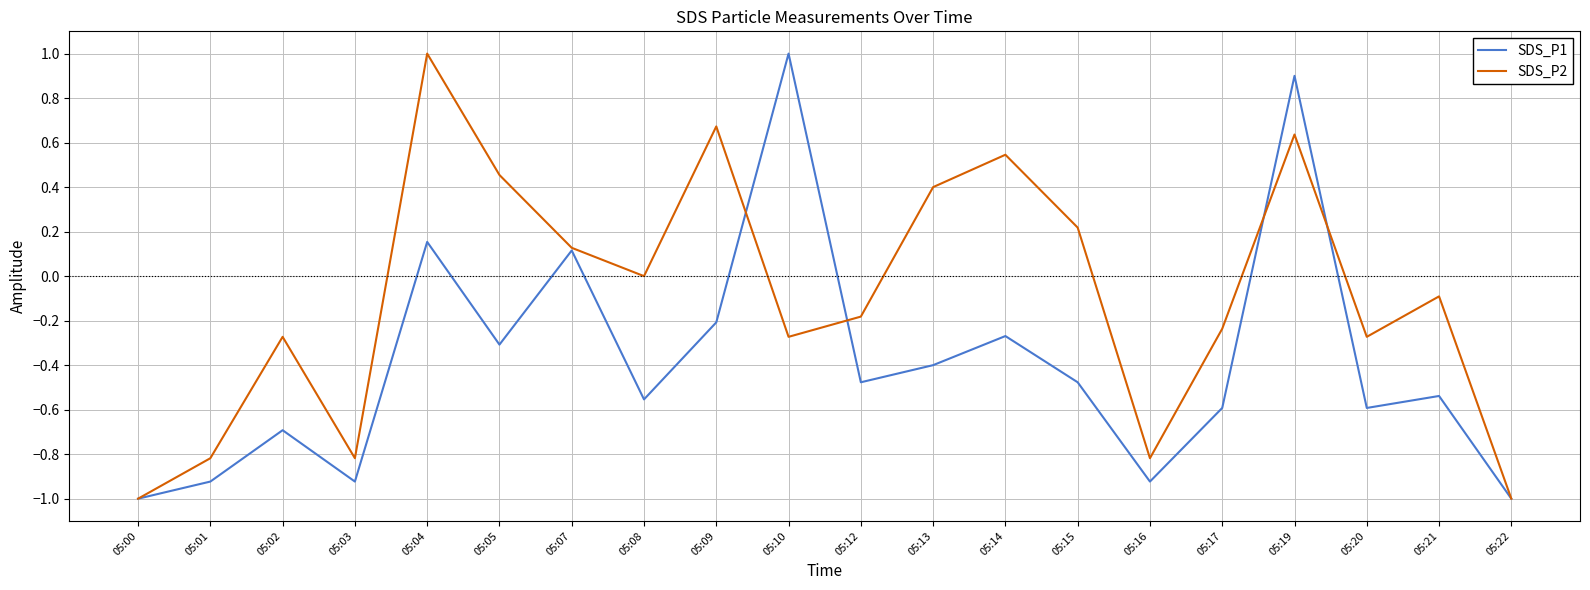

Which series changed the most between 05:08 and 05:19?

SDS_P1